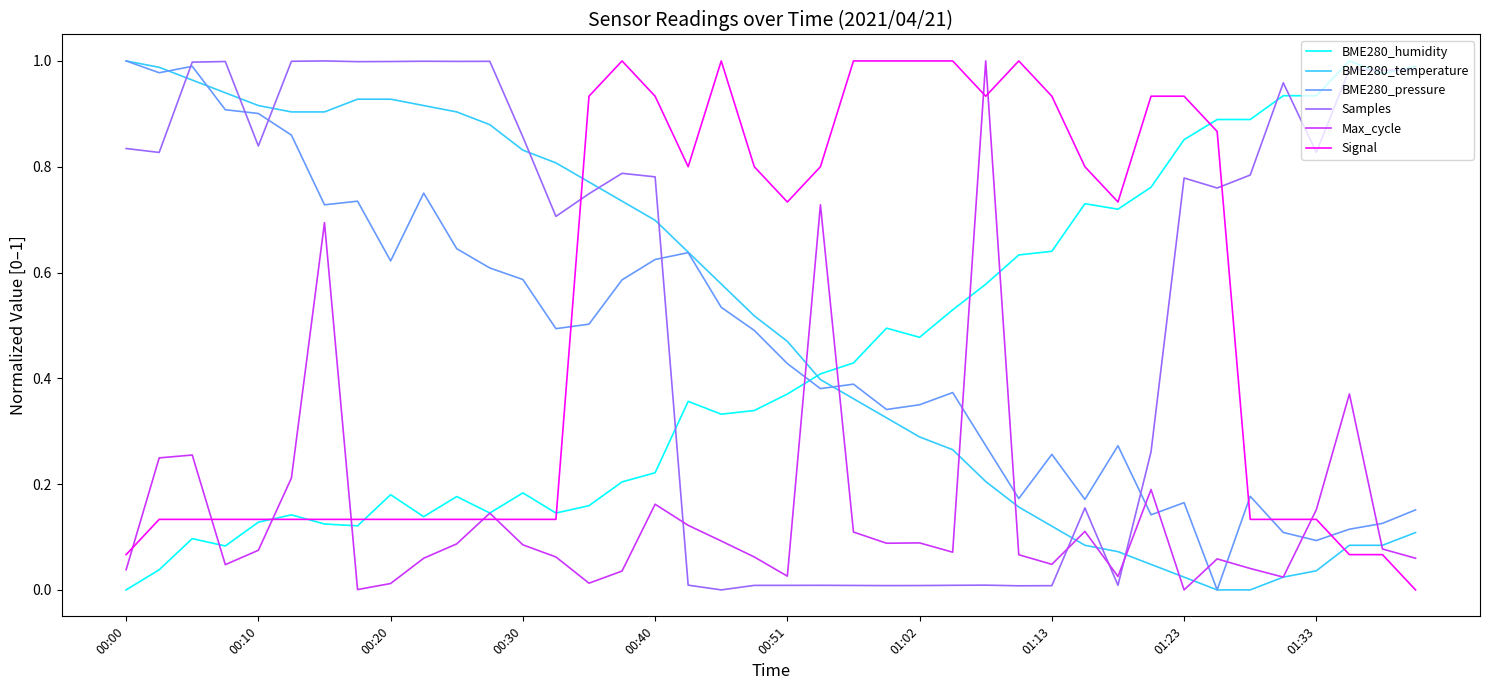

True or false: Signal has more than 0 points higher than both neighbors.

True